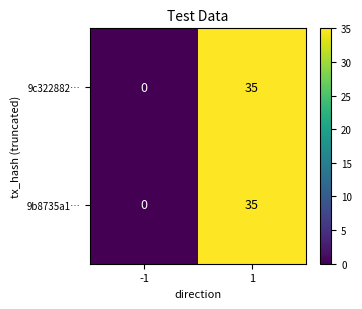

How many data points does each series have?

2